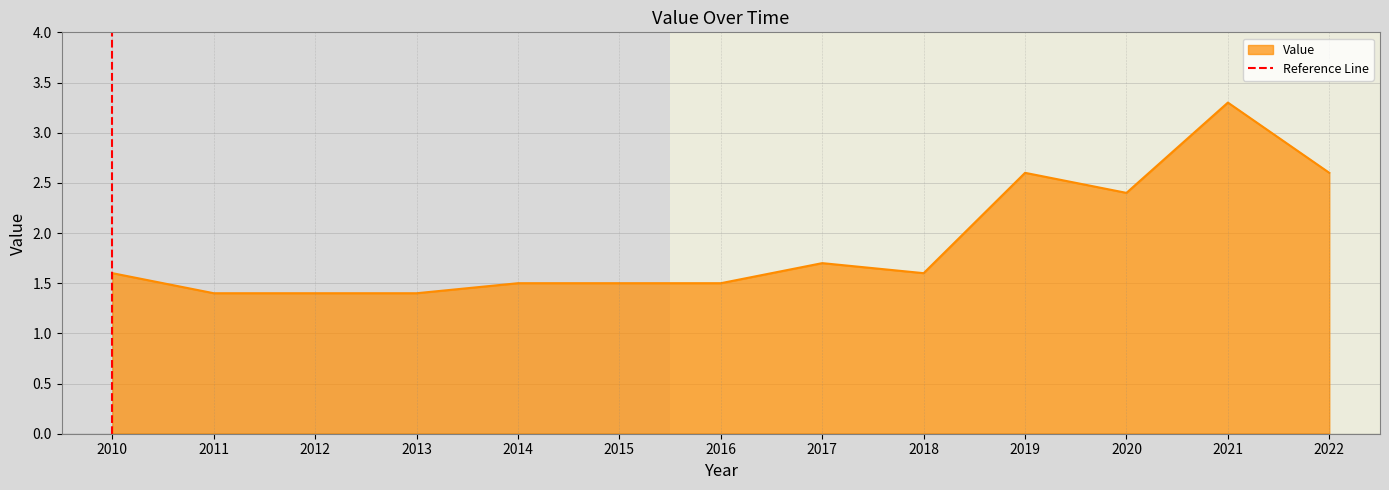

True or false: Value has a value of 1.5 at 2016.

True